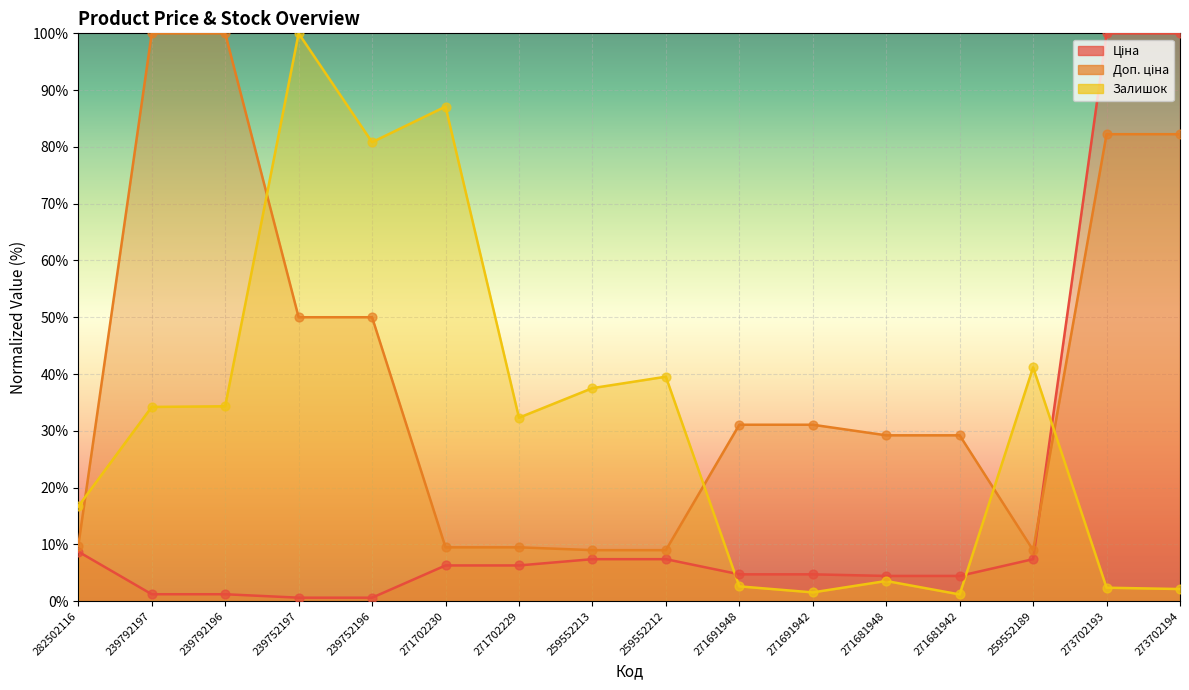

What are all the series names shown in the legend?

Ціна, Доп. ціна, Залишок